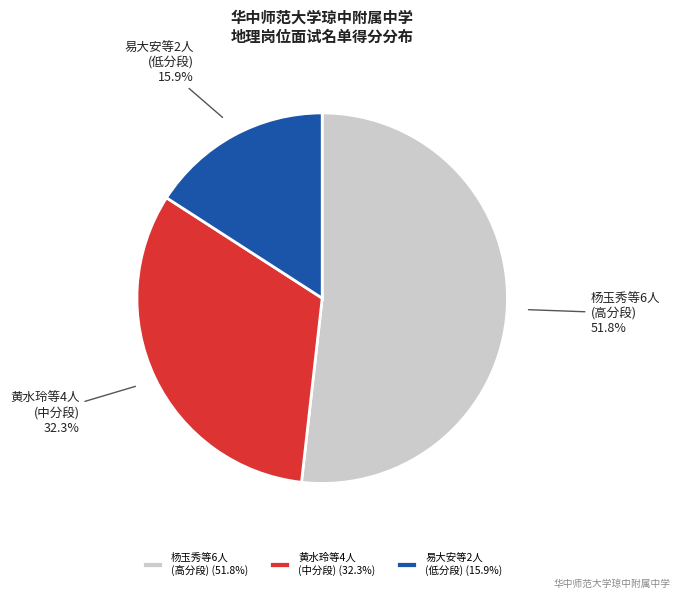

How much of the chart is everything except 杨玉秀等6人 (高分段)?

48.2%